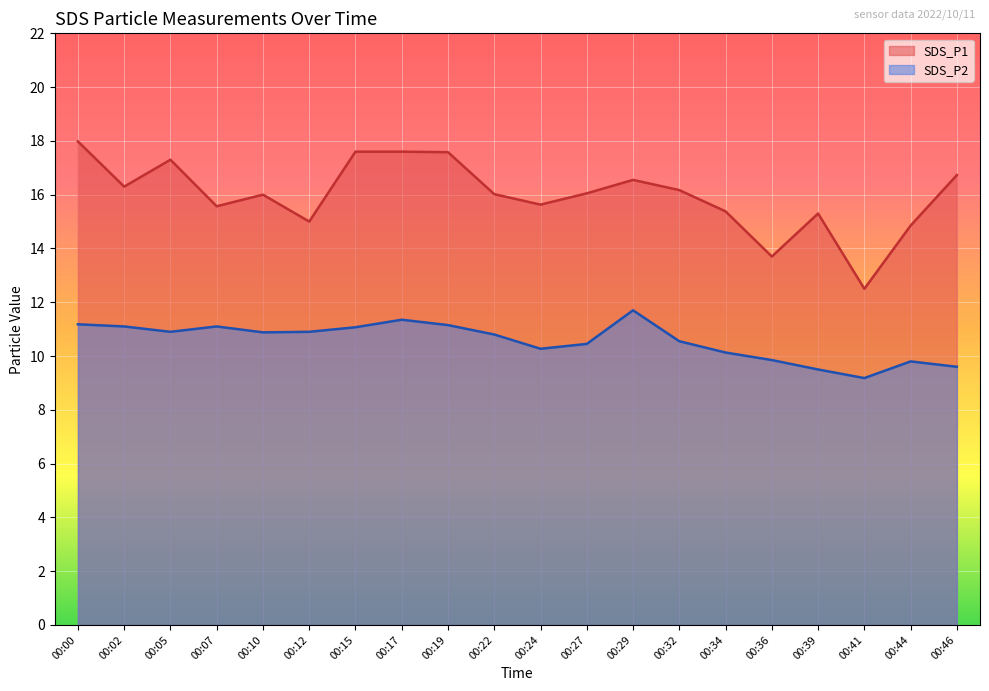

How many lines are shown in the chart?

2